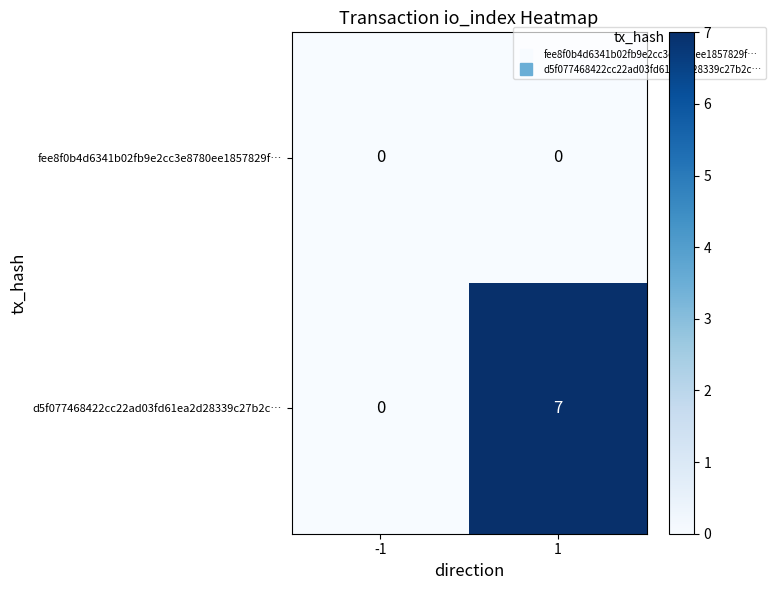

List the series in order of their overall mean, highest first.

d5f077468422cc22ad03fd61ea2d28339c27b2c…, fee8f0b4d6341b02fb9e2cc3e8780ee1857829f…